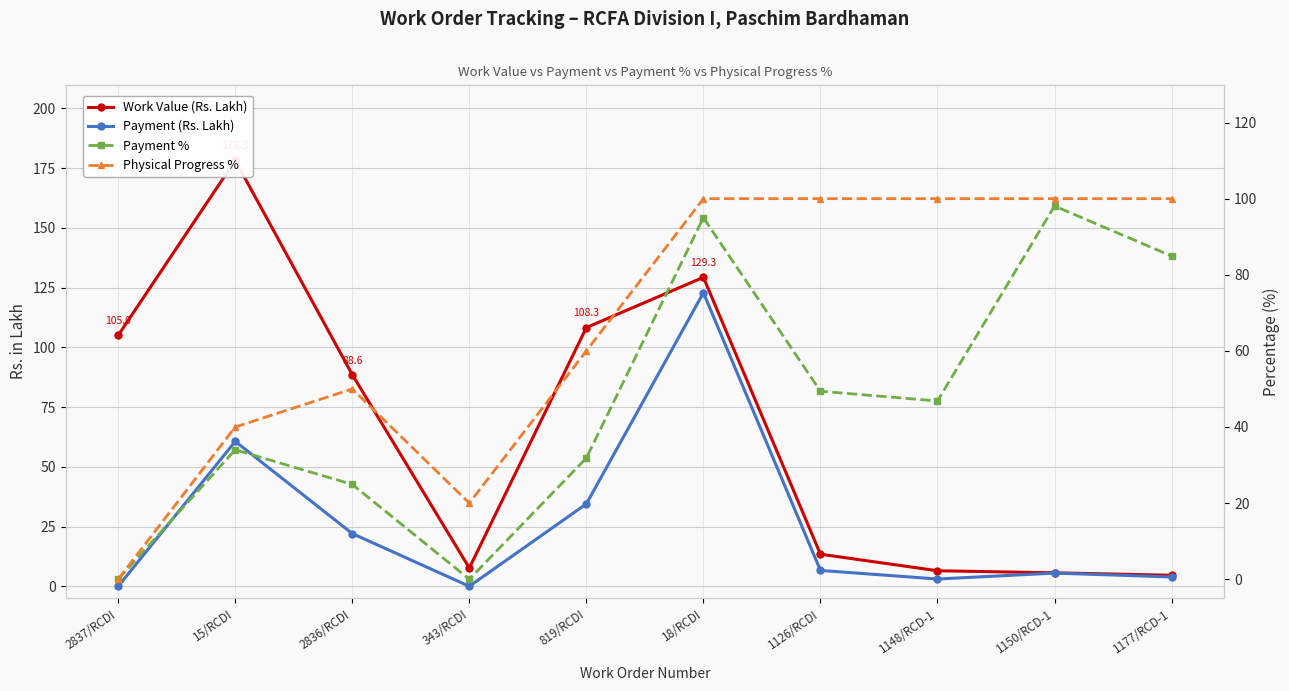

Reading left to right, transcribe all the data shown in this chart.

Work Value (Rs. Lakh): 105.0	178.3	88.6	7.7	108.3	129.3	13.4	6.5	5.6	4.6
Payment (Rs. Lakh): 0.0	60.6	22.1	0.0	34.5	122.8	6.6	3.0	5.5	3.9
Payment %: 0.0	34.0	24.9	0.0	31.9	95.0	49.4	46.8	98.1	84.9
Physical Progress %: 0.0	40.0	50.0	20.0	60.0	100.0	100.0	100.0	100.0	100.0